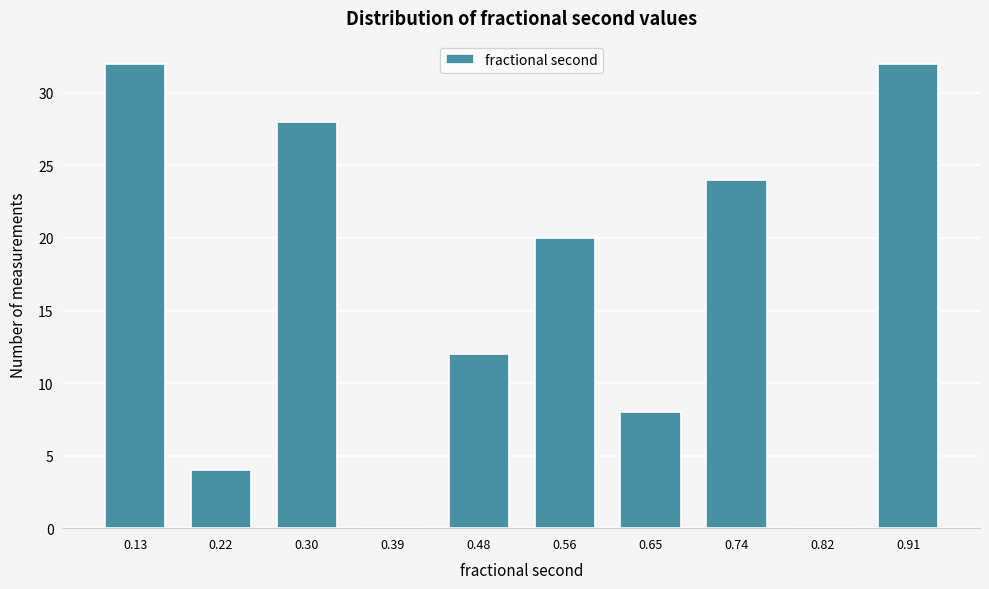

Reading left to right, extract all data points from this chart.

0.13=32	0.22=4	0.30=28	0.39=0	0.48=12	0.56=20	0.65=8	0.74=24	0.82=0	0.91=32